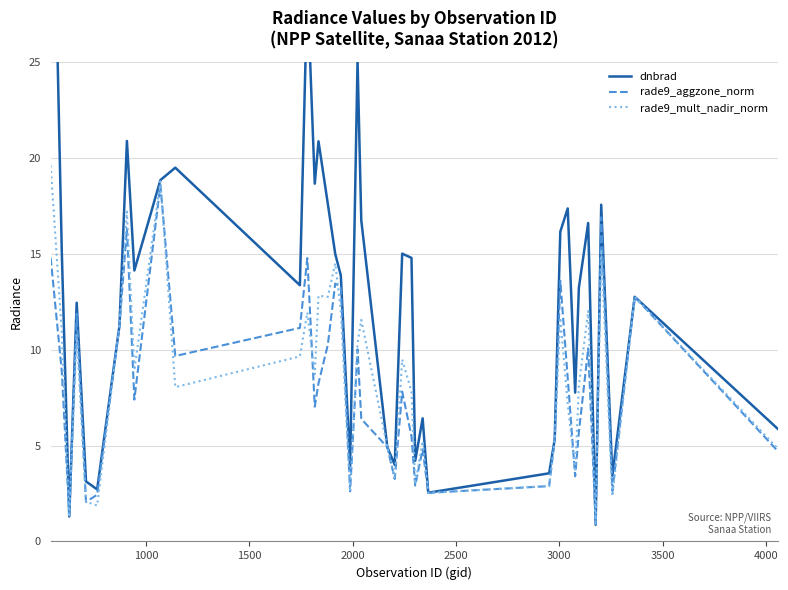

What is the maximum value for rade9_mult_nadir_norm?

19.6